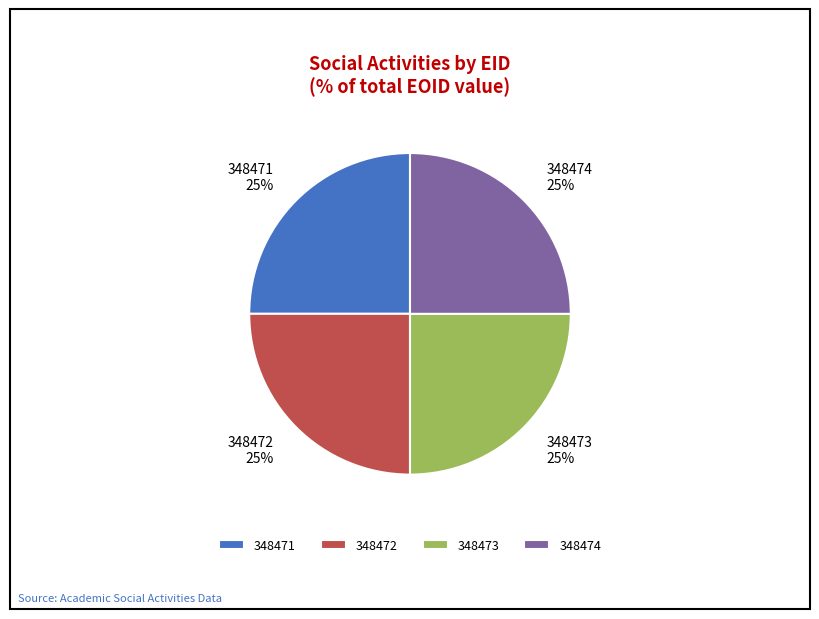

Approximately how many times larger is the value at 348471 compared to 348472?

1.0